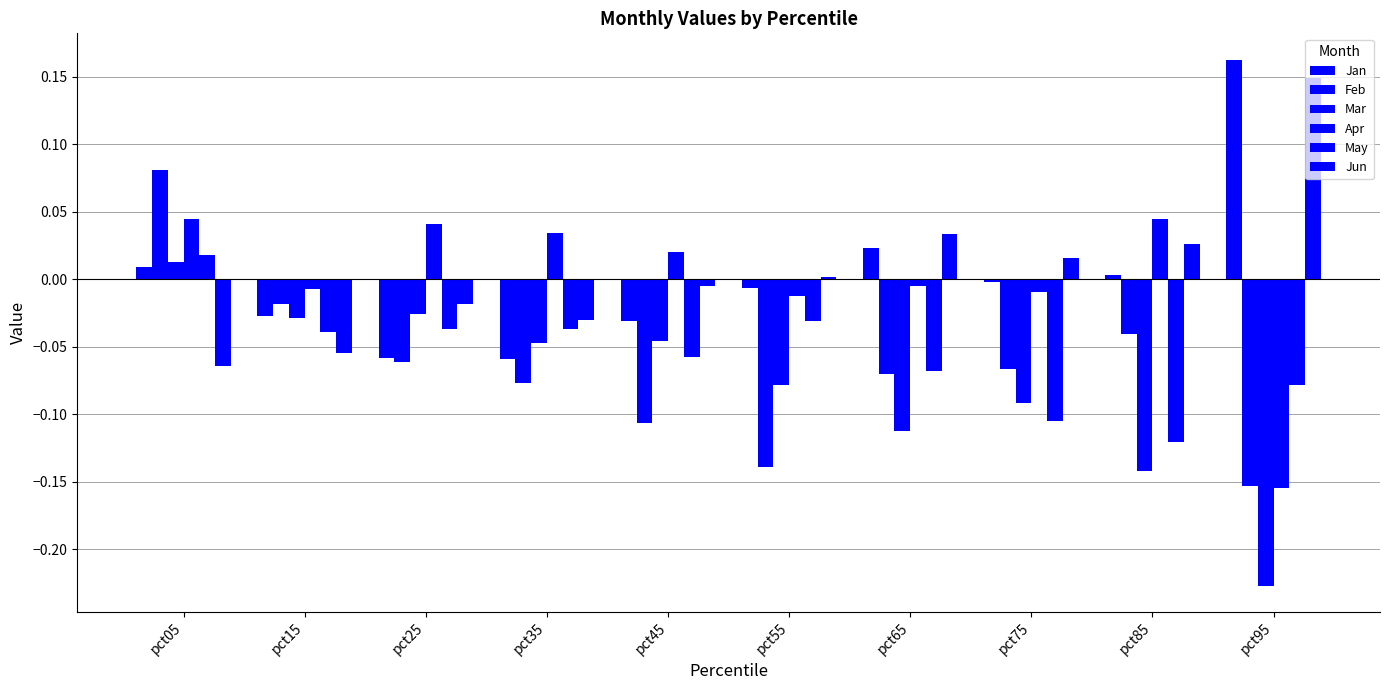

What is the spread (max minus min) of values at pct85?

0.2